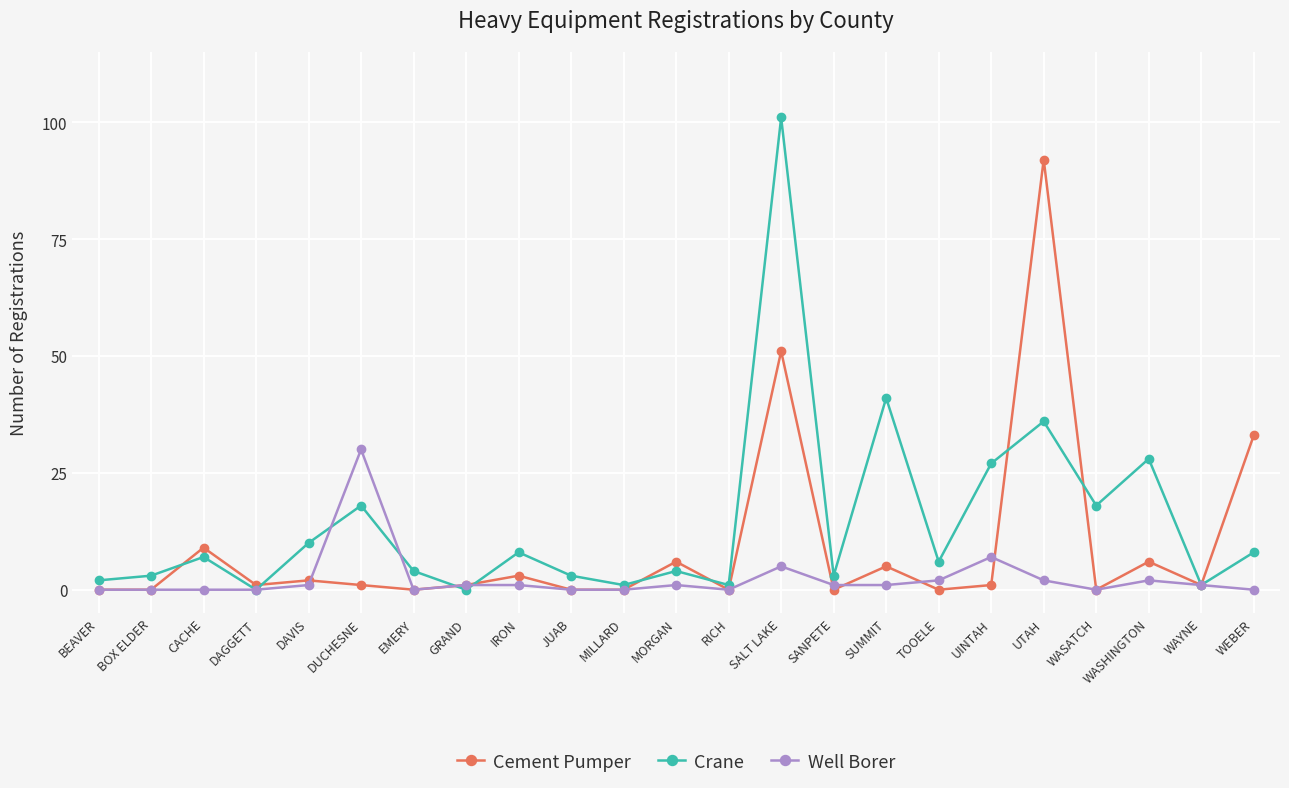

List the series in order of their overall mean, highest first.

Crane, Cement Pumper, Well Borer